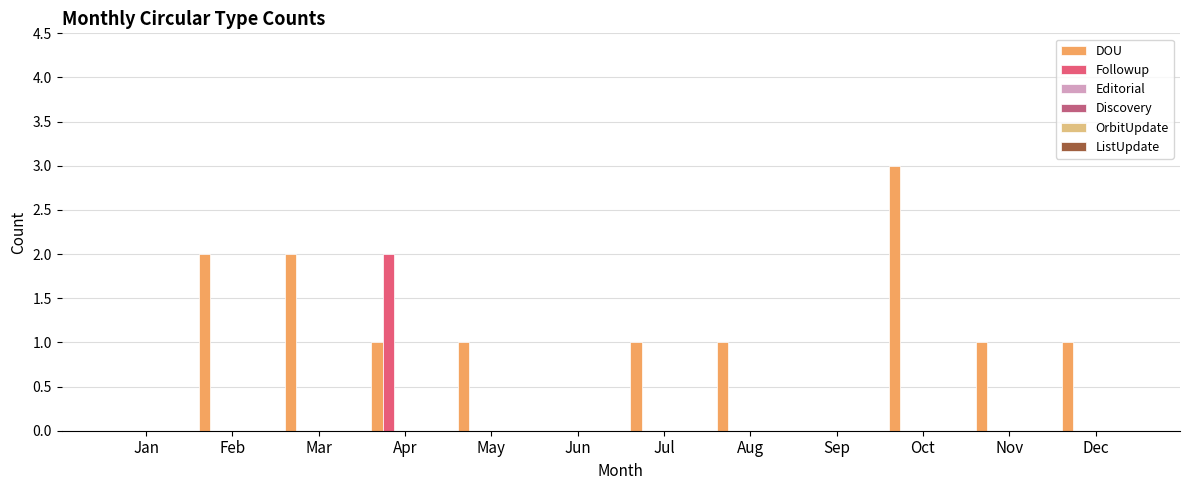

What is the highest value of the DOU series?

3